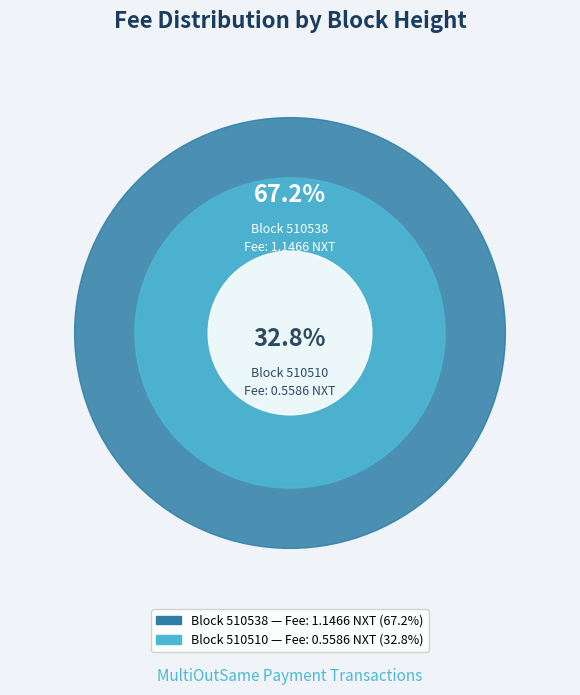

Count the number of slices in the pie.

2